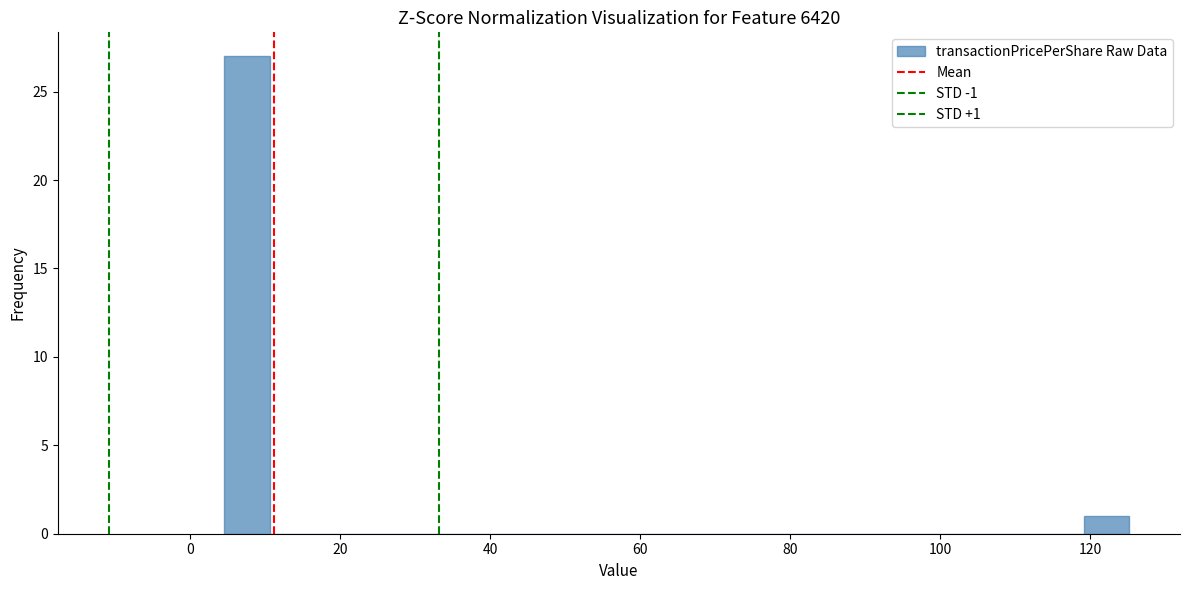

Read against the x-axis, roughly where is the centre of the tallest bar?

8